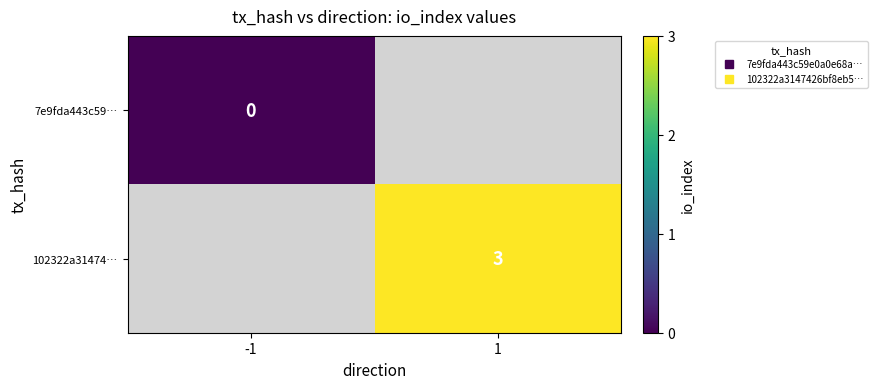

Which label corresponds to the smallest value in the chart?

-1